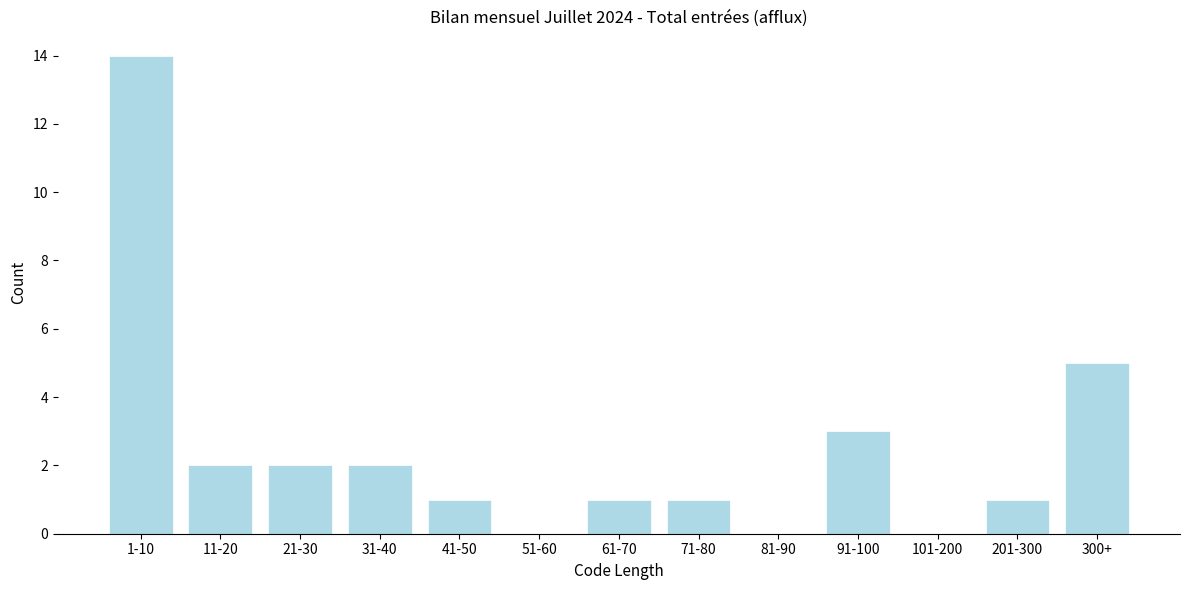

Reading right to left, transcribe all the data shown in this chart.

300+=5	201-300=1	101-200=0	91-100=3	81-90=0	71-80=1	61-70=1	51-60=0	41-50=1	31-40=2	21-30=2	11-20=2	1-10=14